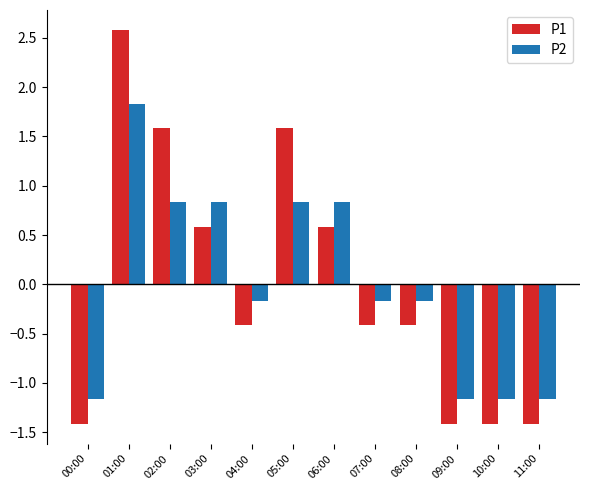

What is the minimum value shown in the chart?

-1.4